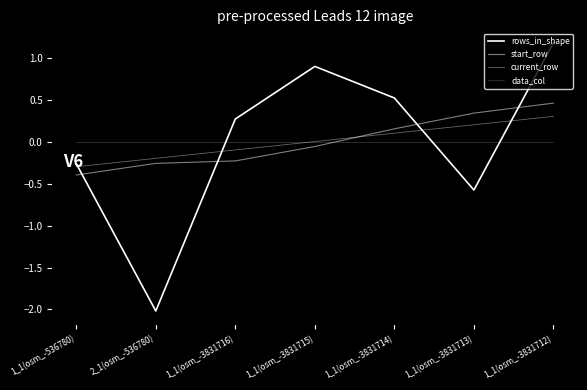

Which series ends up on top after the final intersection of current_row and start_row?

start_row